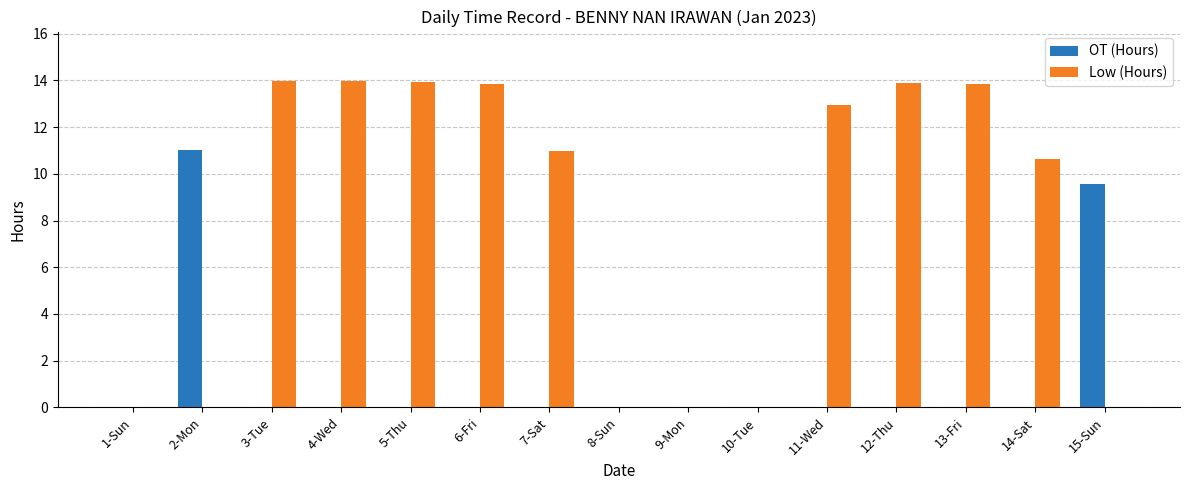

What is the maximum value for OT (Hours)?

11.0